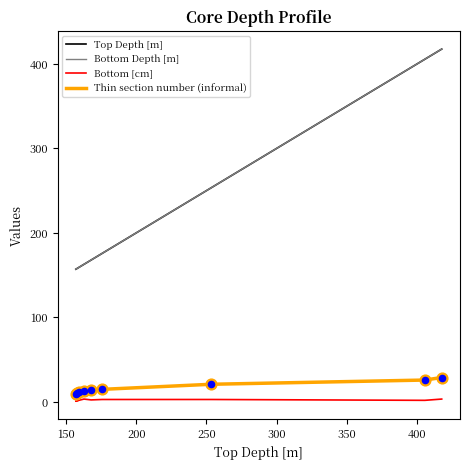

Which series has the largest range (max minus min)?

Bottom Depth [m]